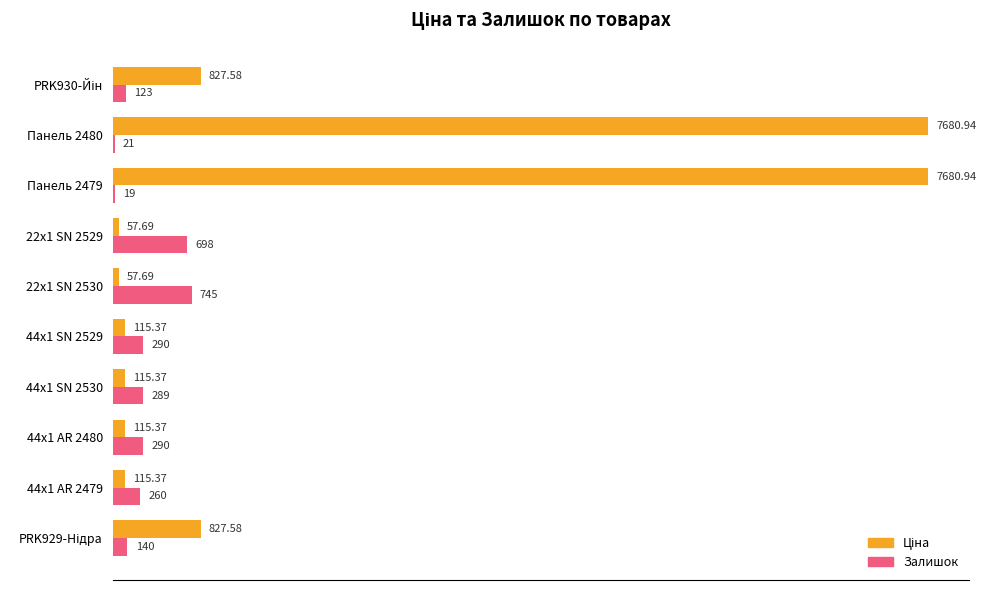

What is the sum of the Залишок values at 44x1 AR 2479 and 44x1 AR 2480?

550.0